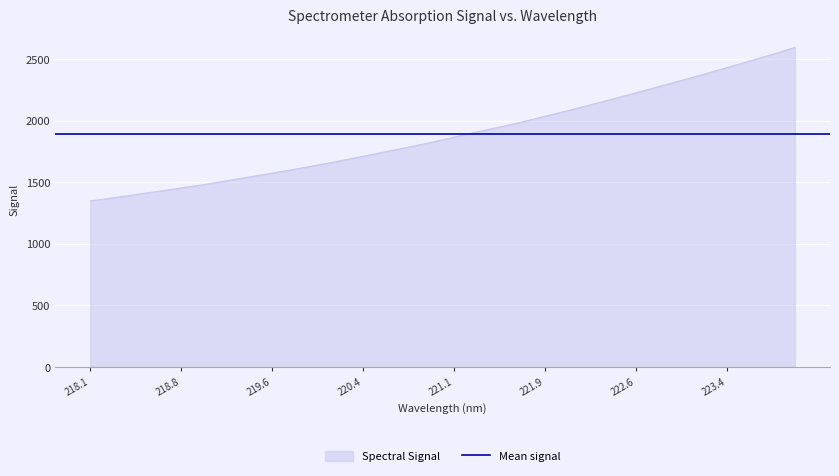

What is the difference between the values at 219.7801 and 222.0721?

474.8